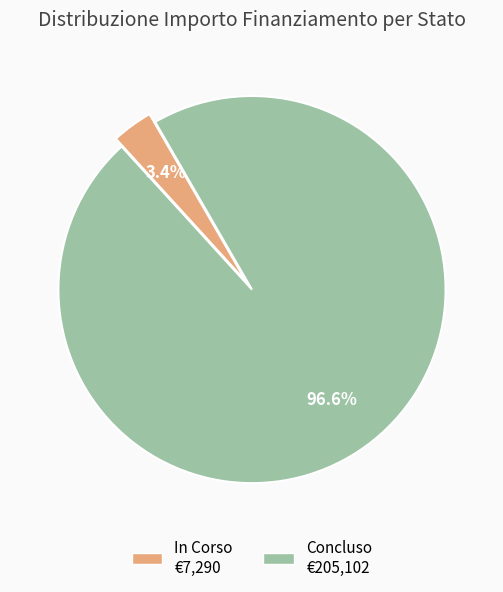

Count the number of slices in the pie.

2